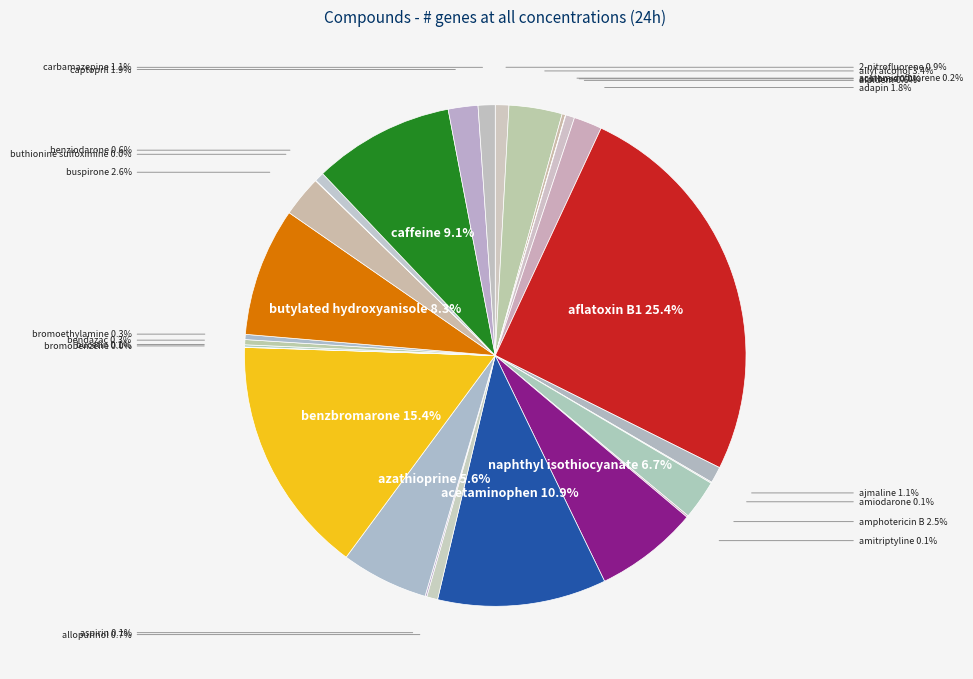

Rank the categories by value from lowest to highest.

acetamide, acetazolamide, acarbose, bromobenzene, buthionine sulfoximine, amiodarone, amitriptyline, aspirin, bucetin, acetamidofluorene, bendazac, bromoethylamine, alpidem, benziodarone, allopurinol, 2-nitrofluorene, ajmaline, carbamazepine, adapin, captopril, amphotericin B, buspirone, allyl alcohol, azathioprine, naphthyl isothiocyanate, butylated hydroxyanisole, caffeine, acetaminophen, benzbromarone, aflatoxin B1